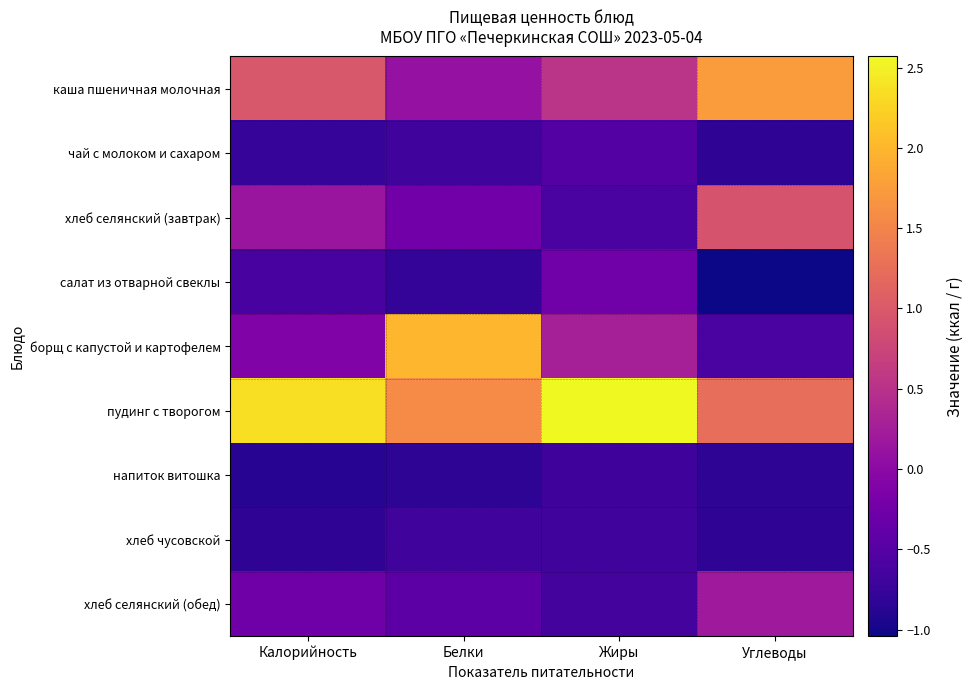

Between Жиры and Белки, which is larger?

Жиры